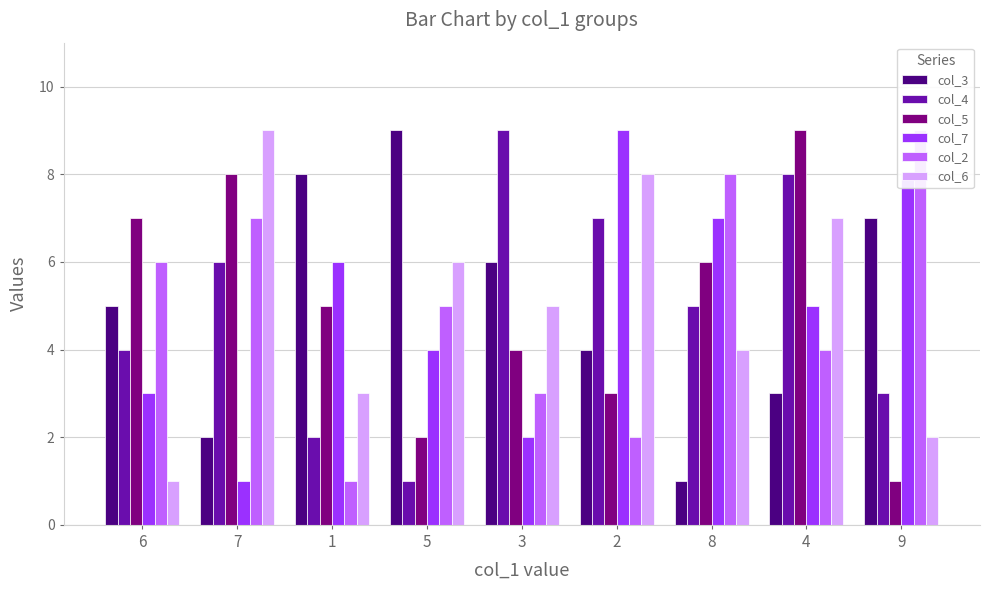

At which label does col_3 first exceed 5?

1